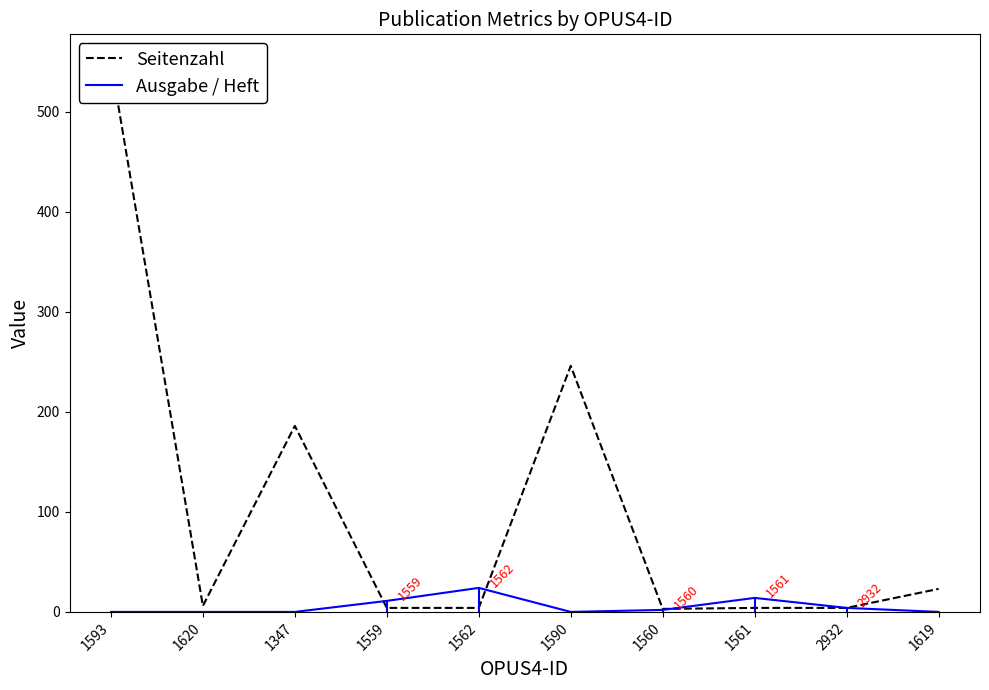

At which category is the sum across all series the highest?

1593